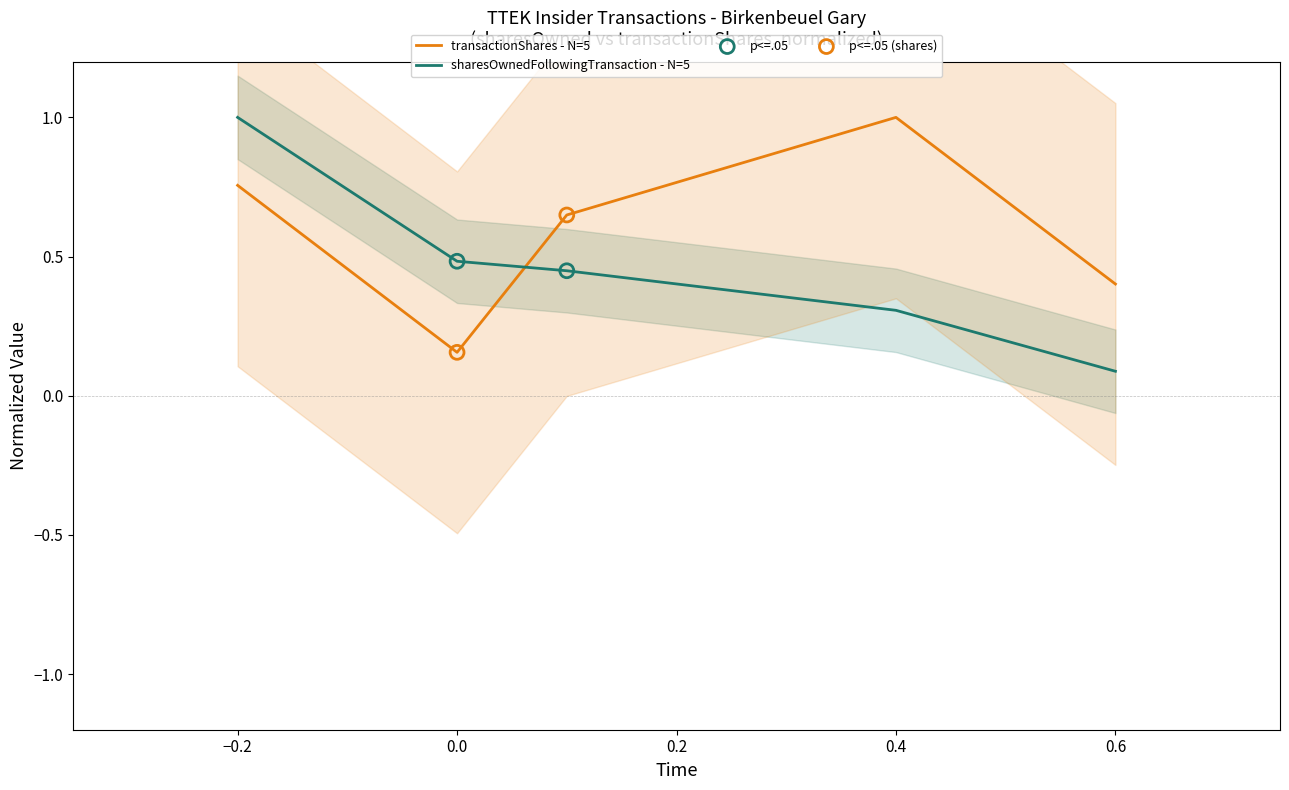

What are all the series names shown in the legend?

transactionShares, sharesOwnedFollowingTransaction